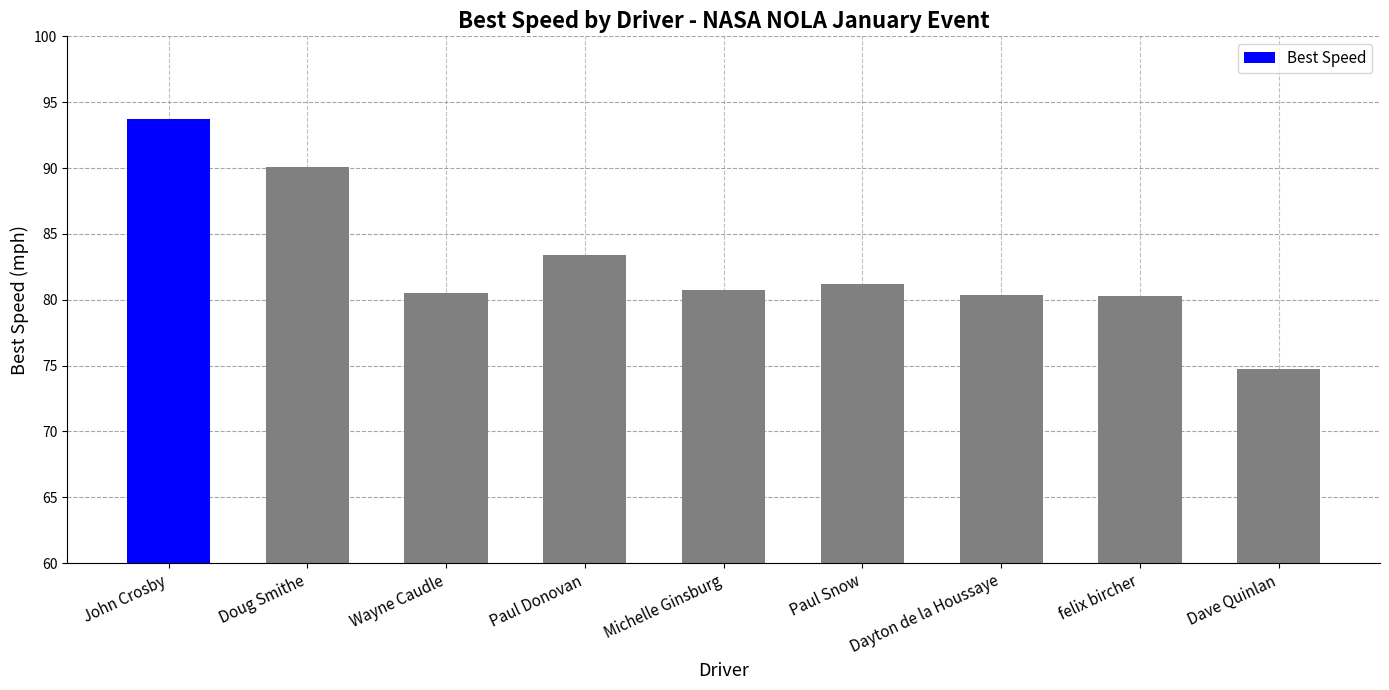

At which label is the value closest to 84?

Paul Donovan